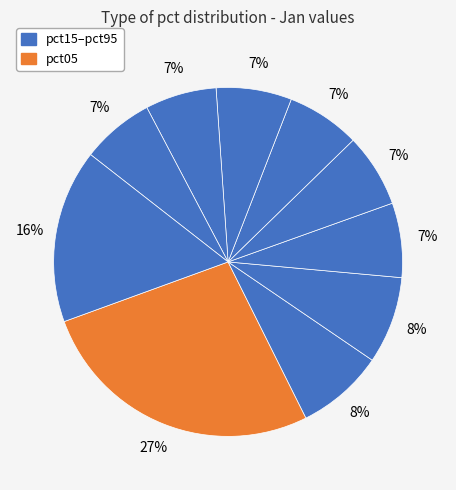

How many slices are in this pie chart?

10